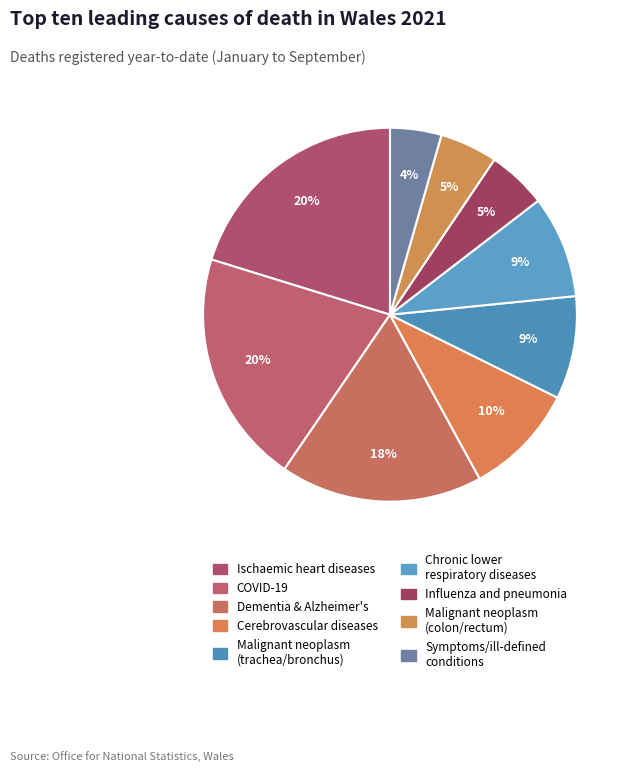

Count the number of slices in the pie.

9